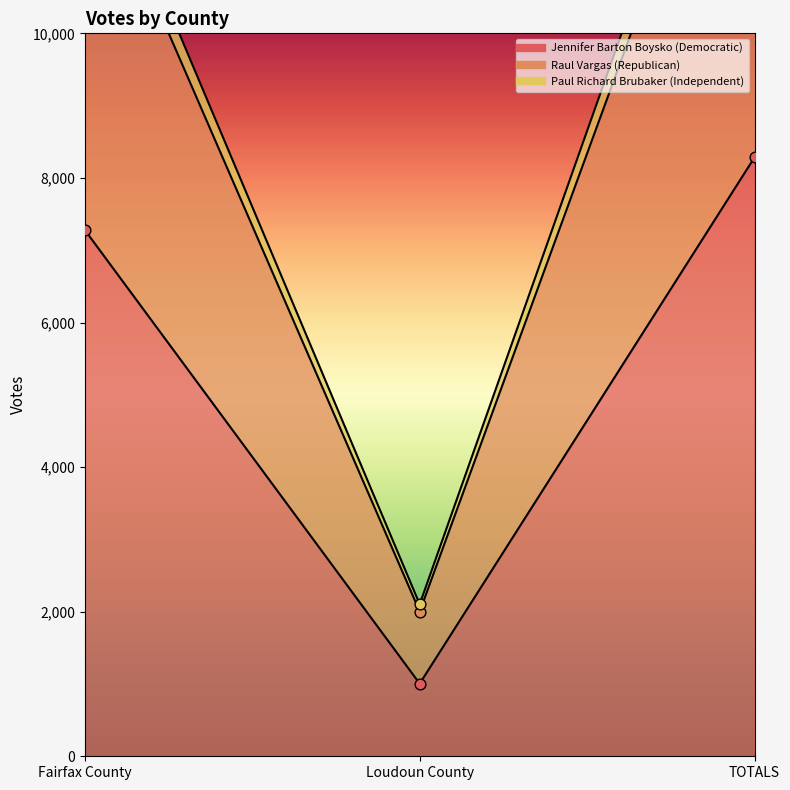

What are all the series names shown in the legend?

Jennifer Barton Boysko (Democratic), Raul Vargas (Republican), Paul Richard Brubaker (Independent)